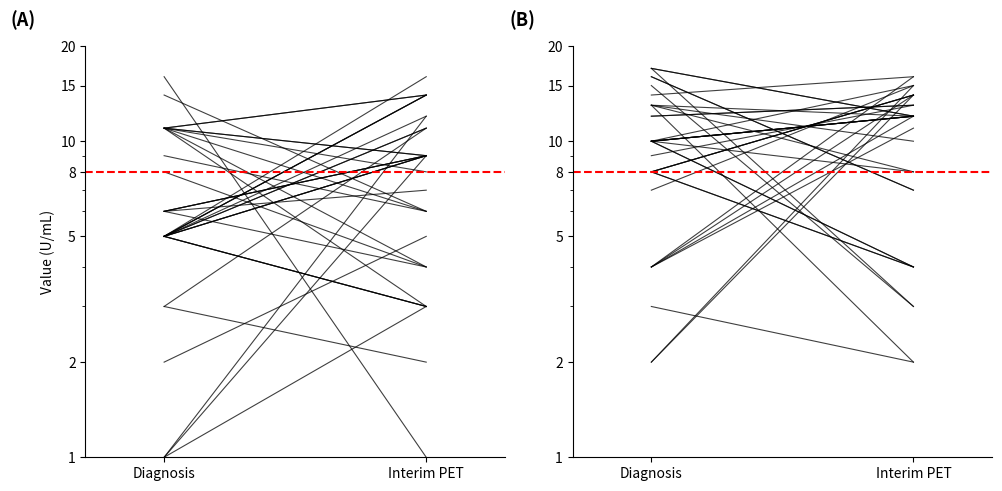

What is the difference between the maximum and minimum values in the Row_1 series?

2